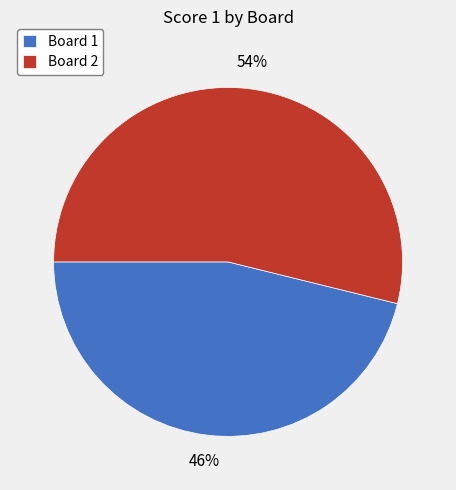

Count the number of slices in the pie.

2